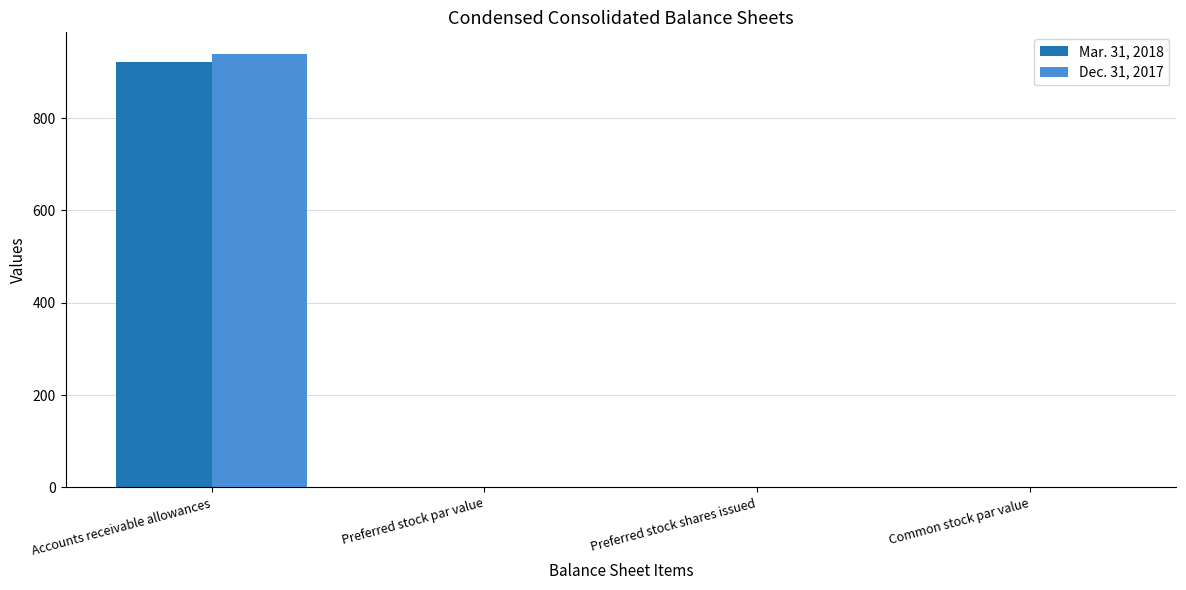

True or false: Mar. 31, 2018 has a value of 0.0 at Preferred stock shares issued.

True